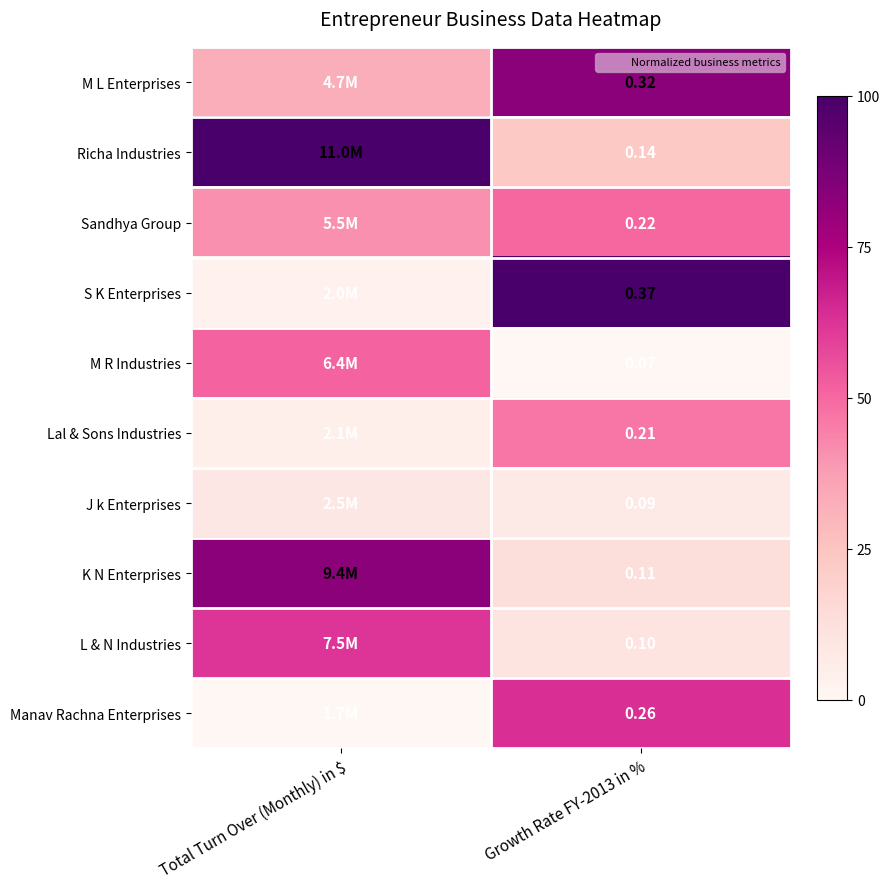

True or false: Lal & Sons Industries has a value of 46.7 at Growth Rate FY-2013 in %.

True